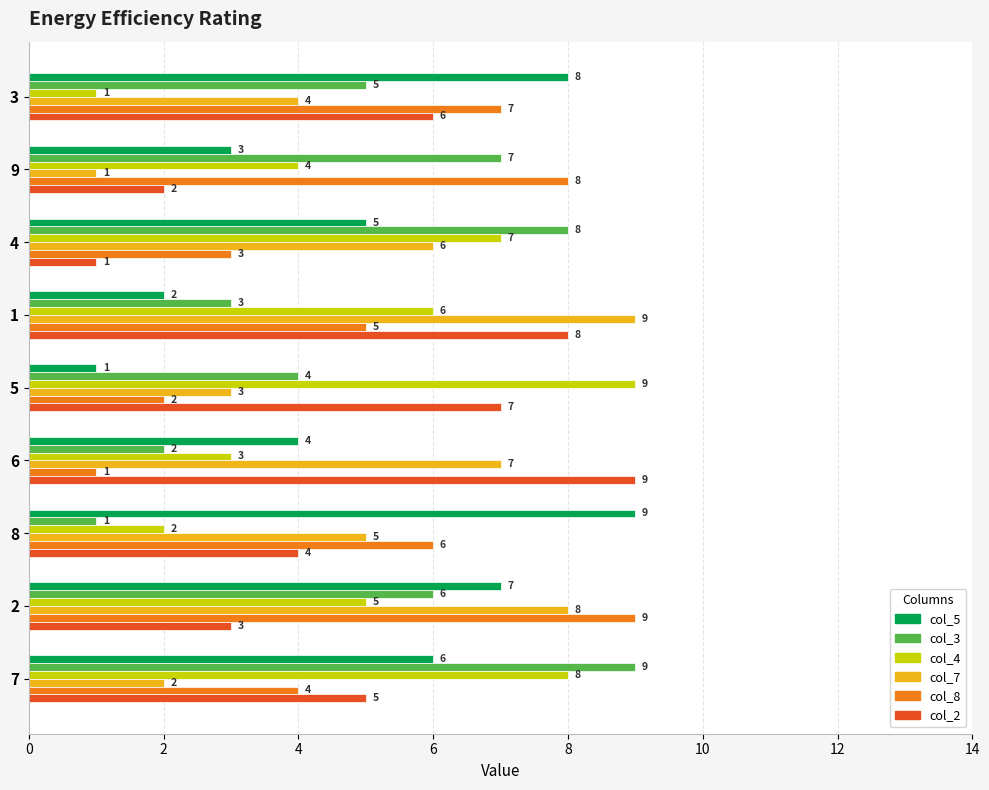

What is the difference between the col_2 values at 6 and 7?

4